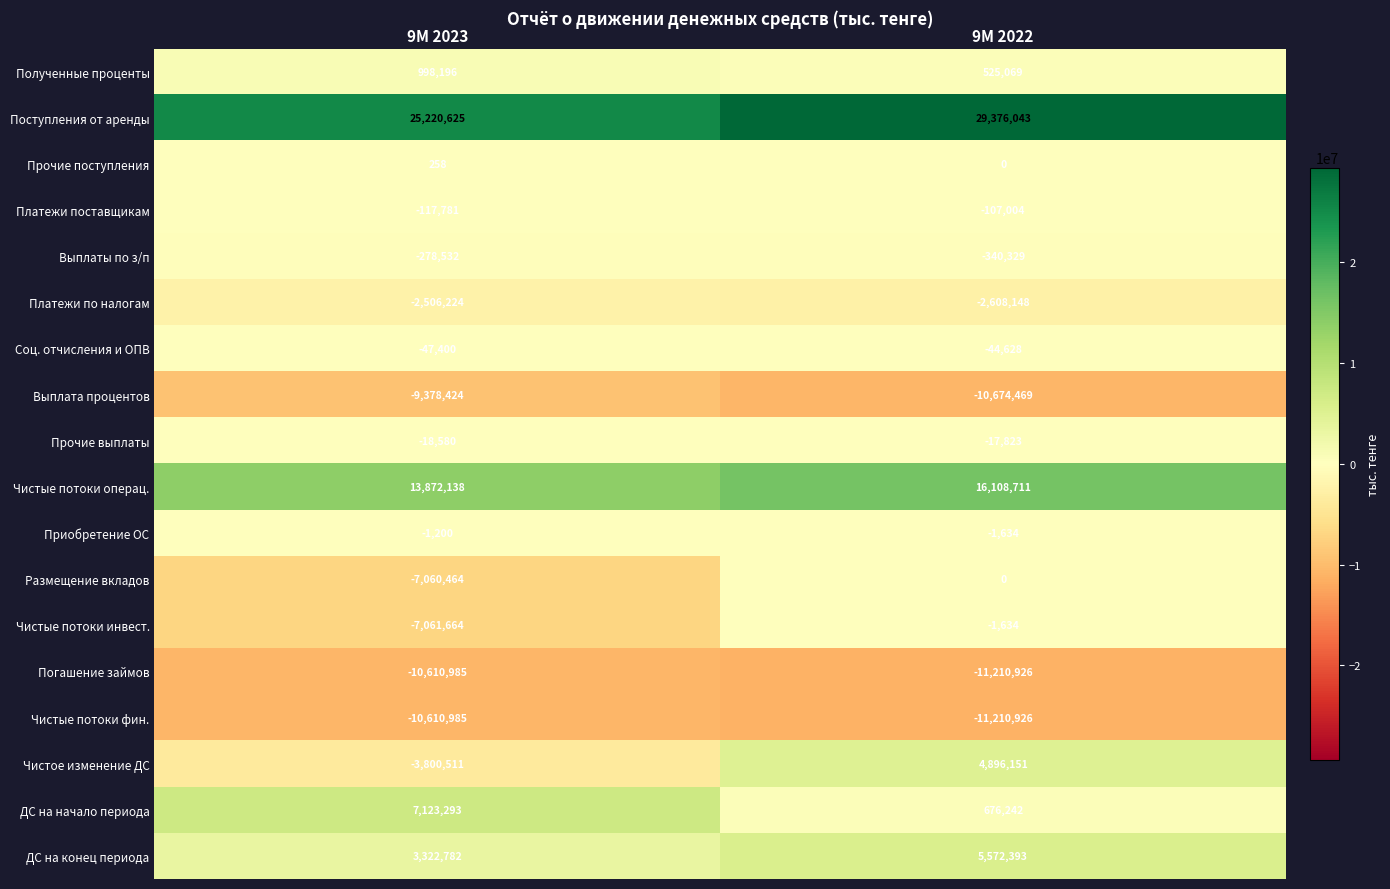

Which category has the lowest value across all series?

9М 2022